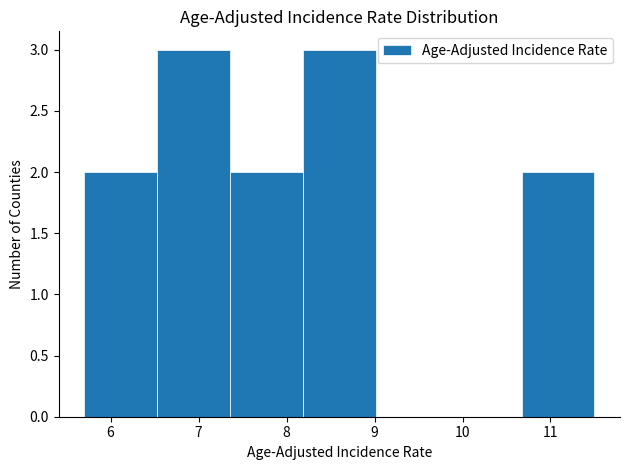

What is the height of the bar covering 10.7 to 11.5 on the x-axis? Neither the bar edges nor the heights are printed on the chart, so give them approximately, as read against the axes.

2